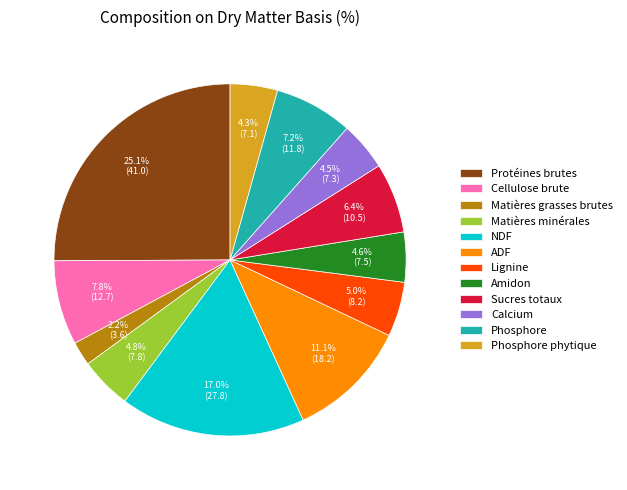

Is the sum of ADF and Calcium greater than half?

No